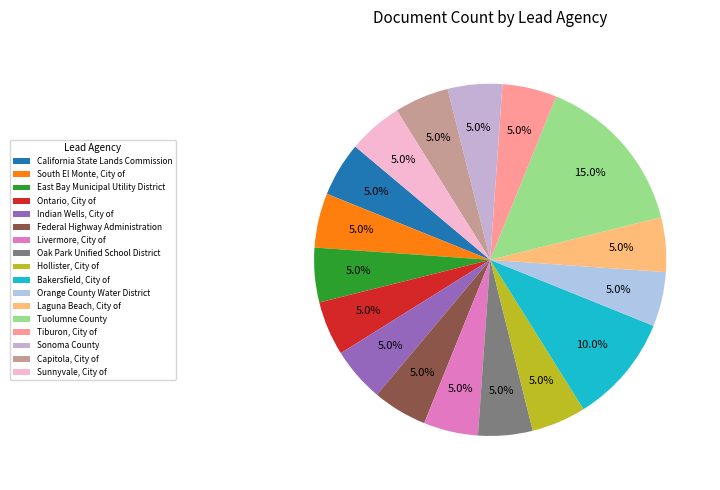

How much of the chart is everything except Tiburon, City of?

95.0%